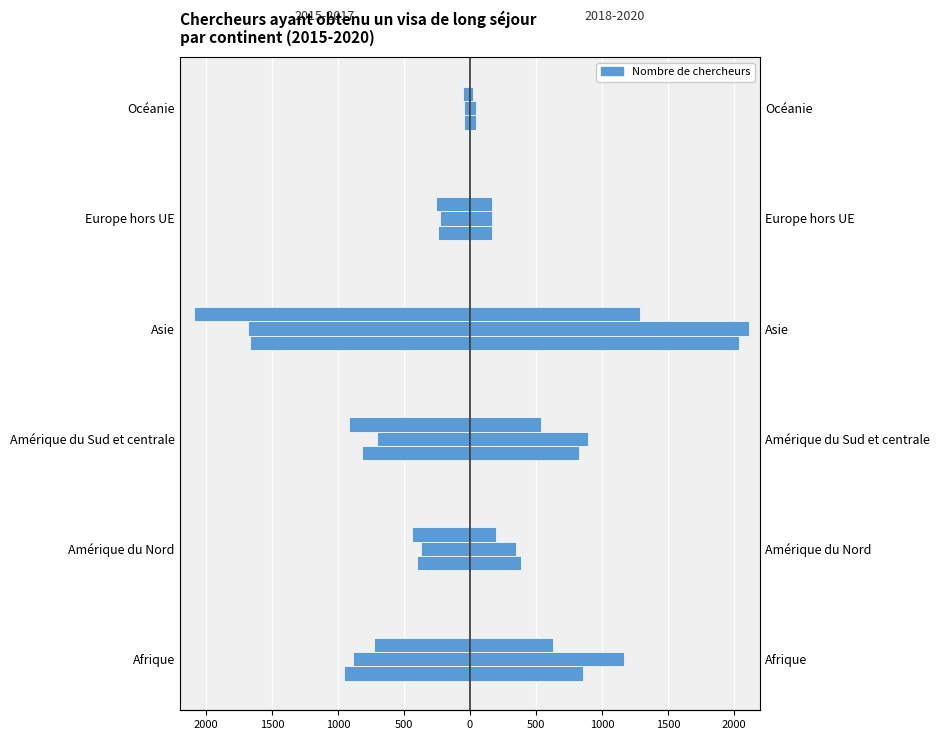

The value of 2016 at Océanie is -74. True or false?

False